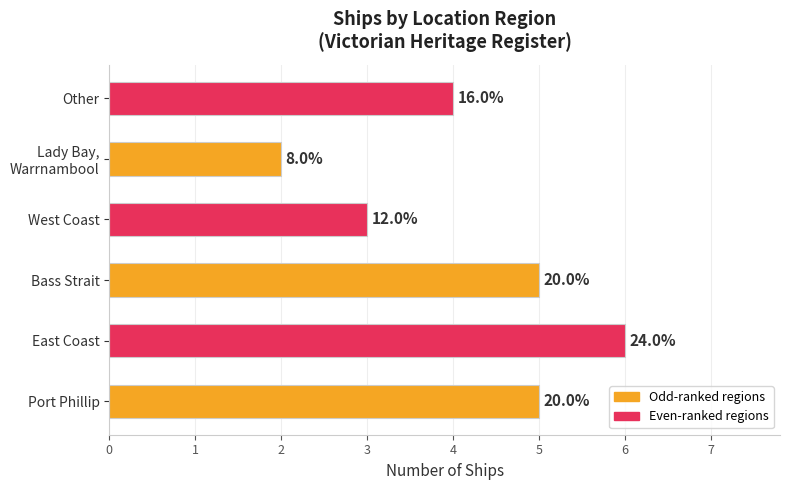

Are the bars horizontal?

Yes